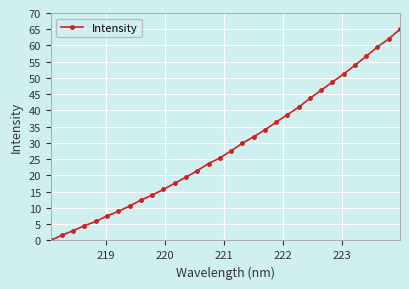

What is the difference between the maximum and minimum values?

65.0